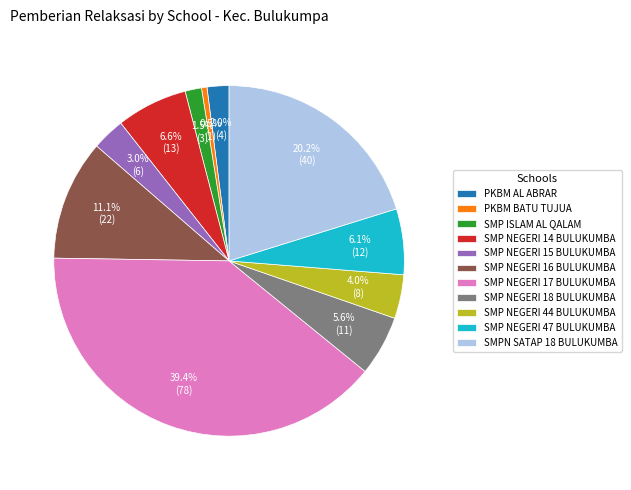

What portion of the pie excludes SMP NEGERI 14 BULUKUMBA?

93.4%